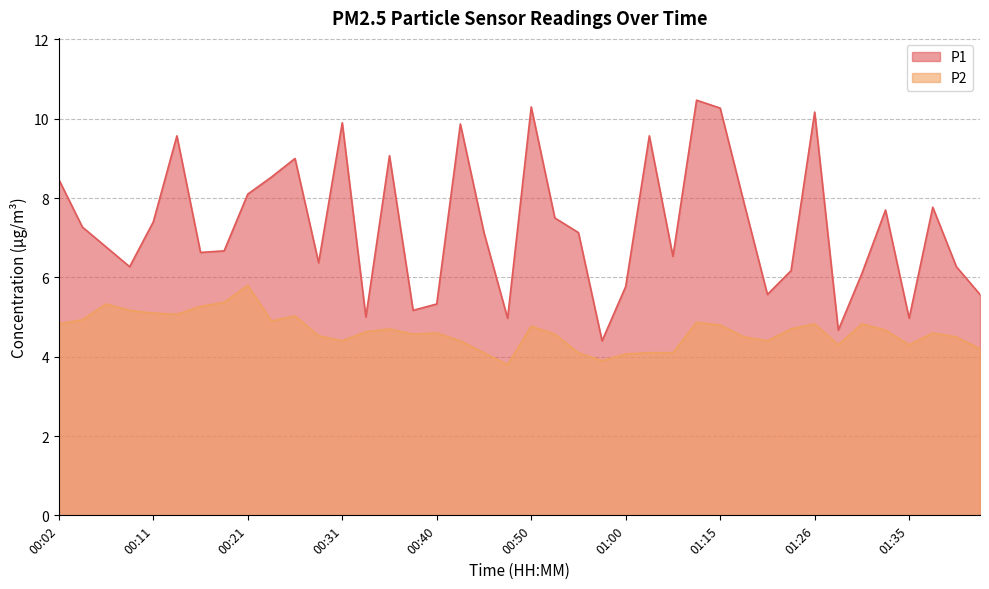

What is the total value across all series at 00:09?

11.4